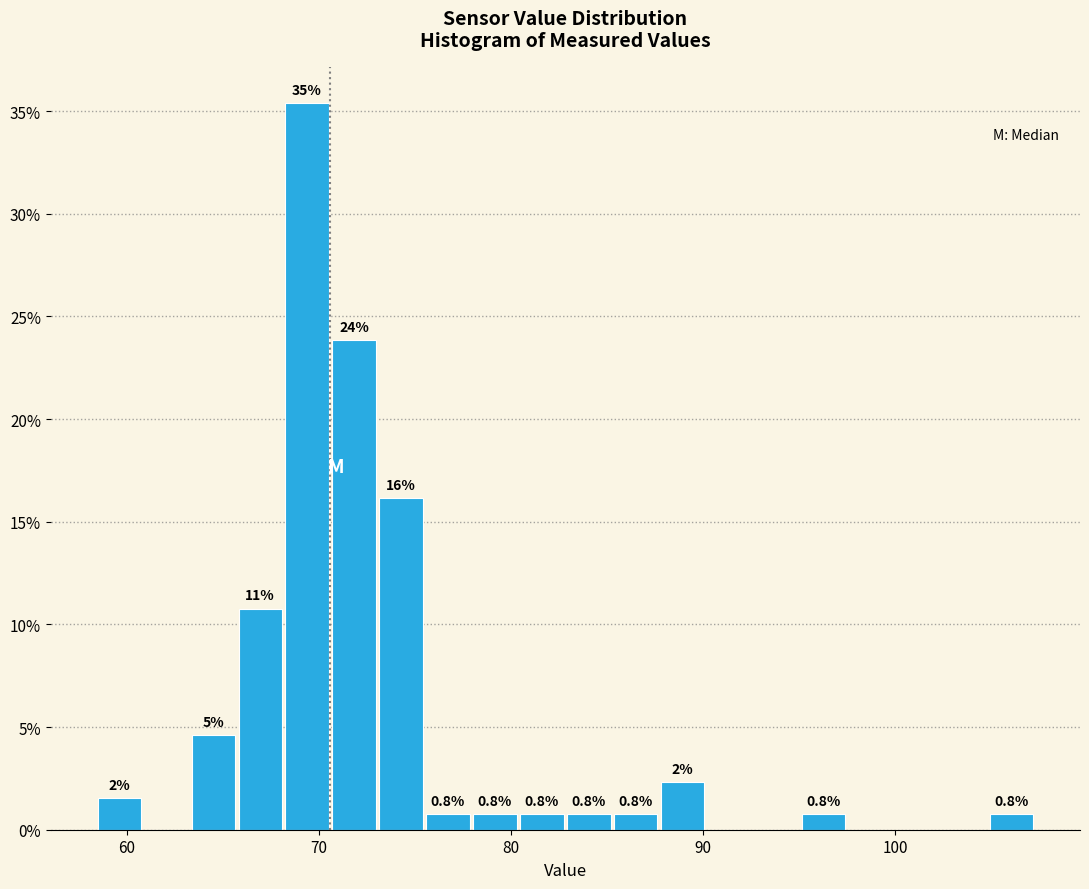

Around what value on the x-axis is the tallest bar? Give the approximate position of its centre, as read against the axis.

69